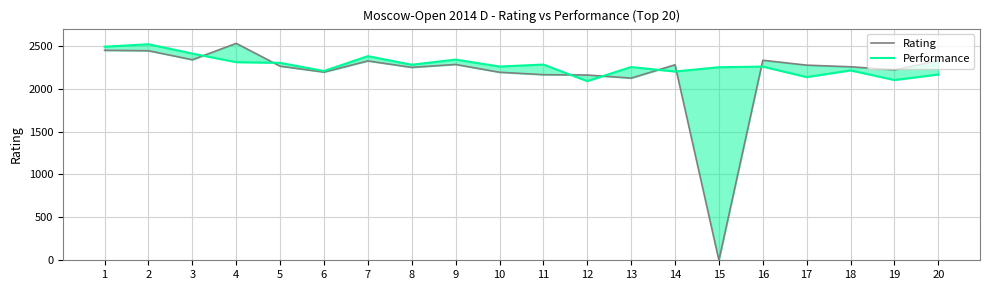

What is the total value across all series at 16?

4588